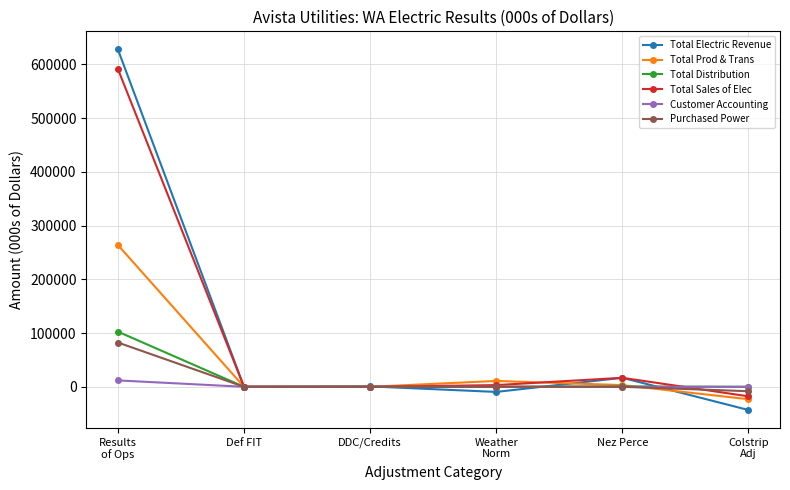

True or false: Total Prod & Trans and Total Sales of Elec cross at least once.

True